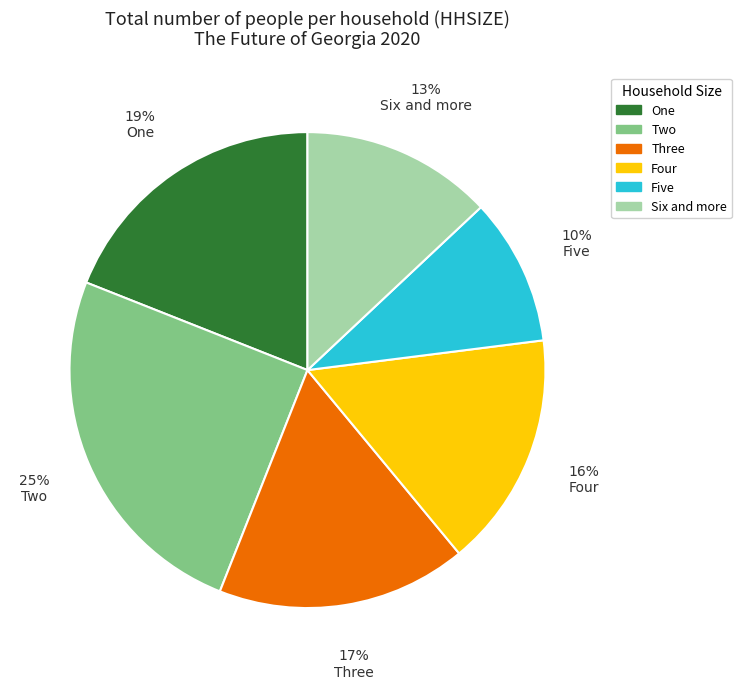

Is Five the majority of the pie?

No